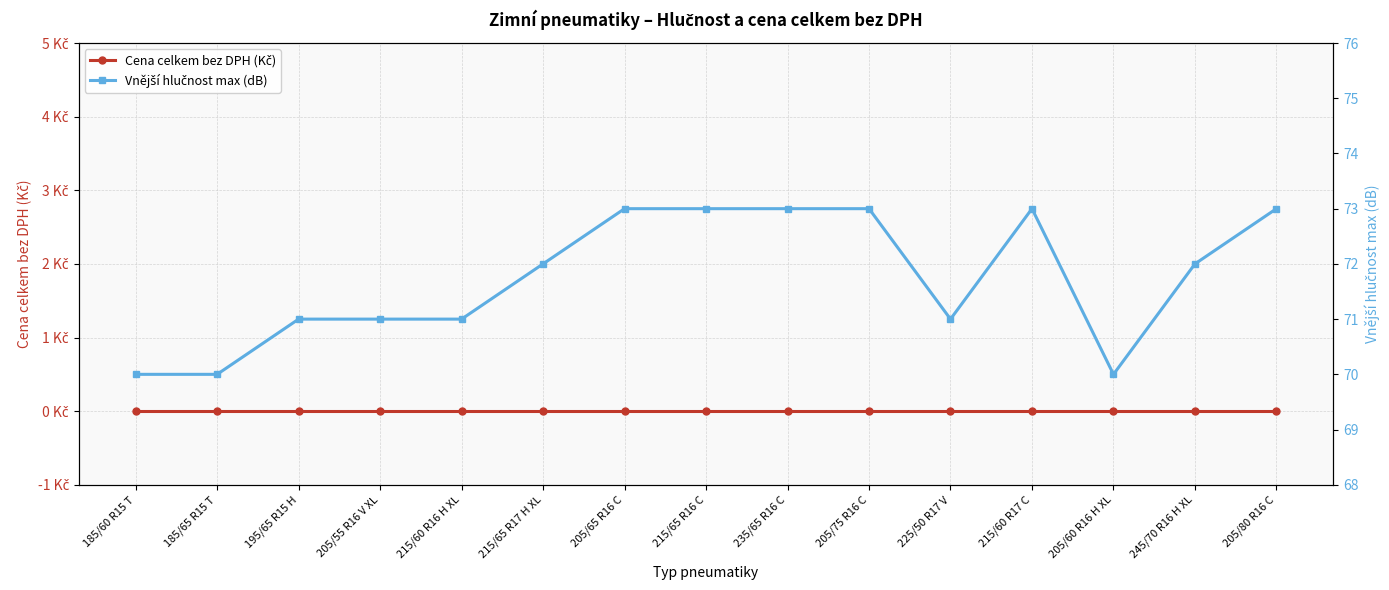

How many interior local peaks does the Vnější hlučnost max (dB) series have?

1